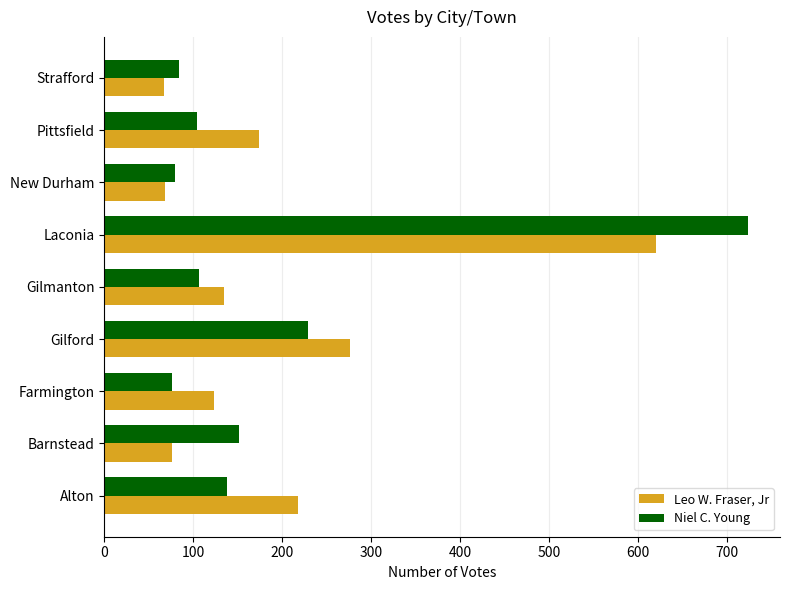

At which category is the sum across all series the highest?

Laconia